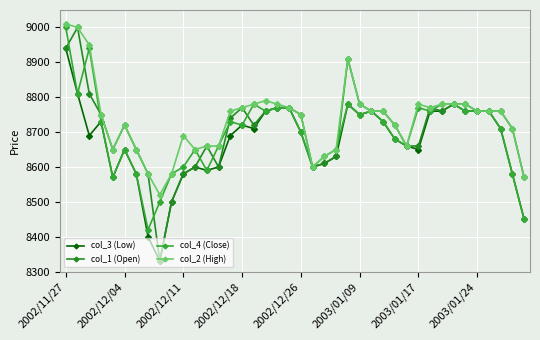

How many data points in col_2 (High) are less than 8760?

19